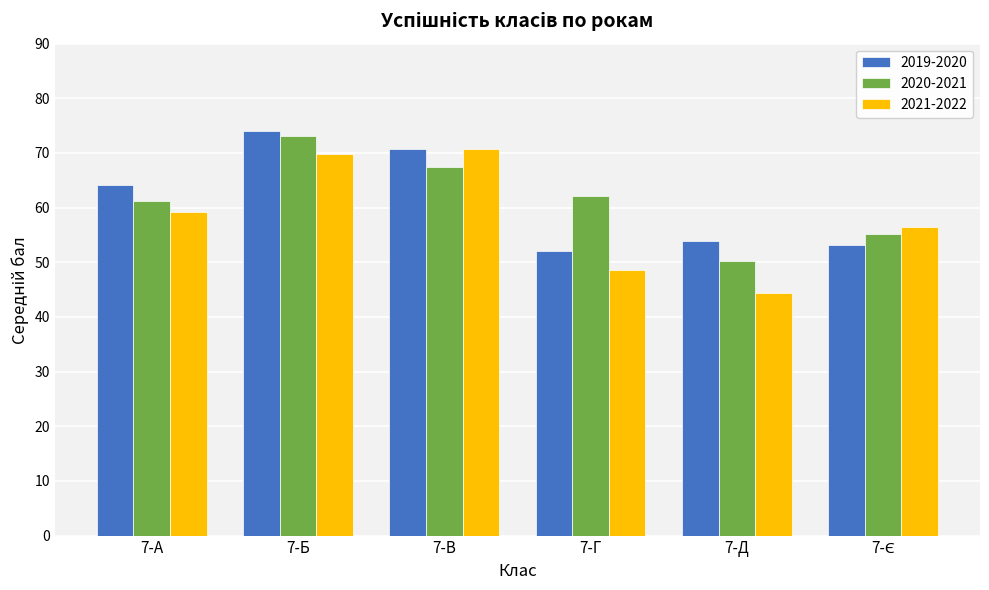

Rank the series at 7-Д from highest to lowest value.

2019-2020, 2020-2021, 2021-2022